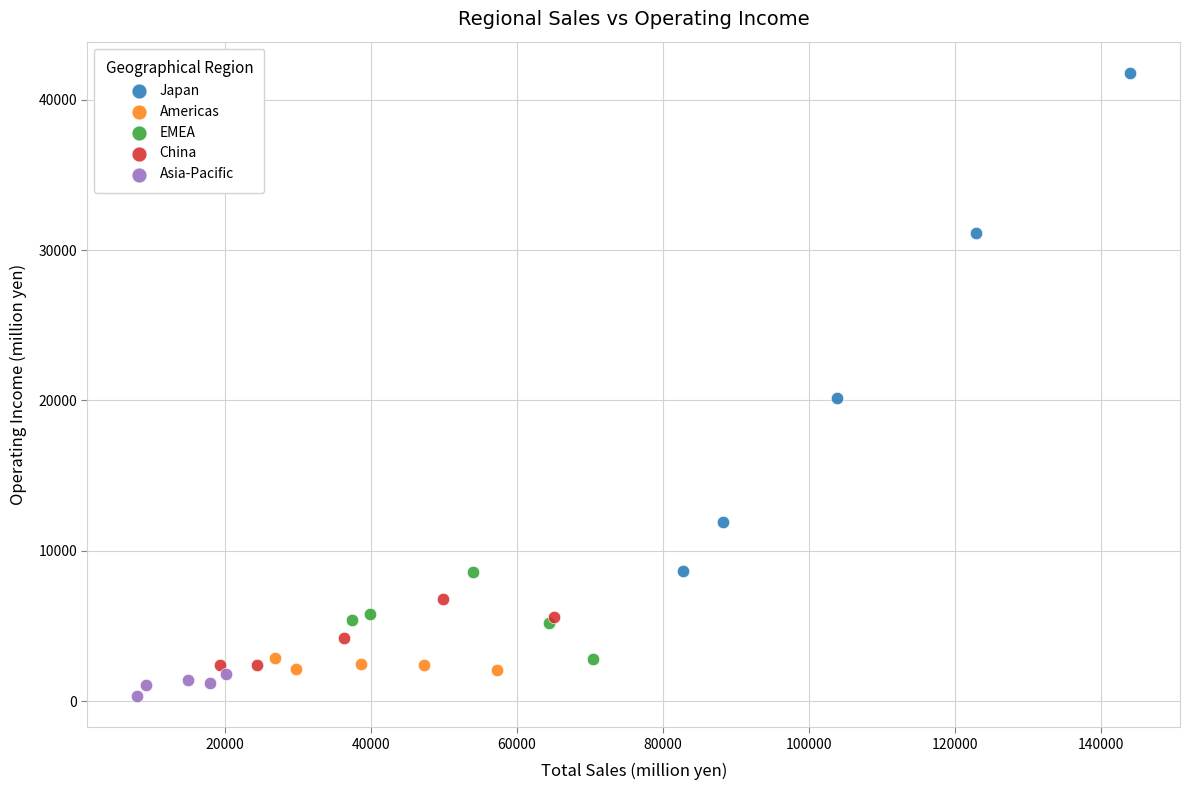

Which series contains the highest Y value?

Japan